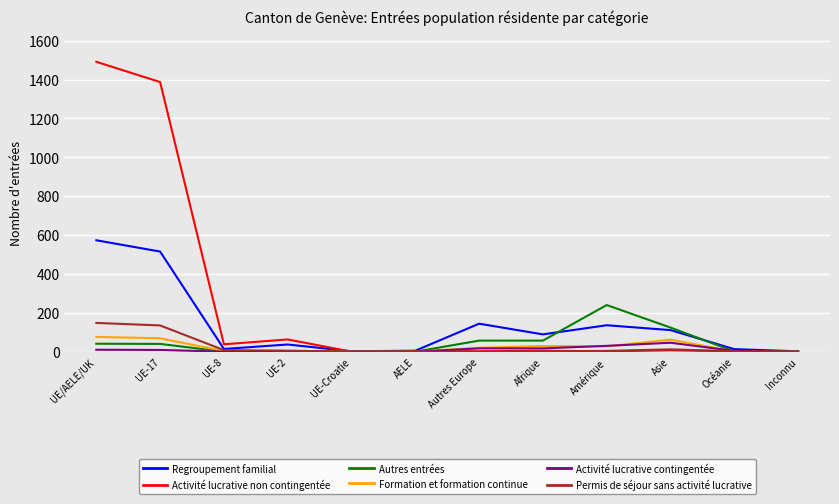

At which category is the sum across all series the highest?

UE/AELE/UK